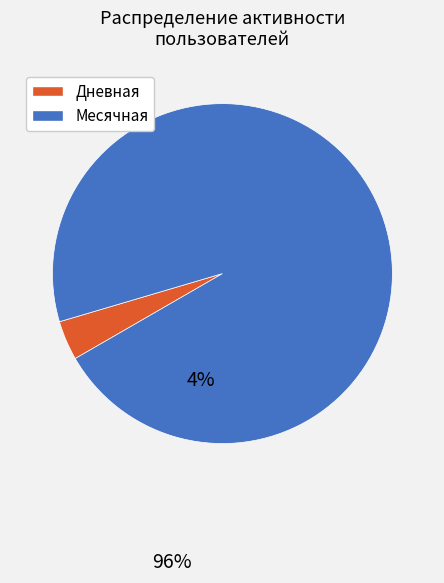

What is the largest slice in the pie chart?

Месячная